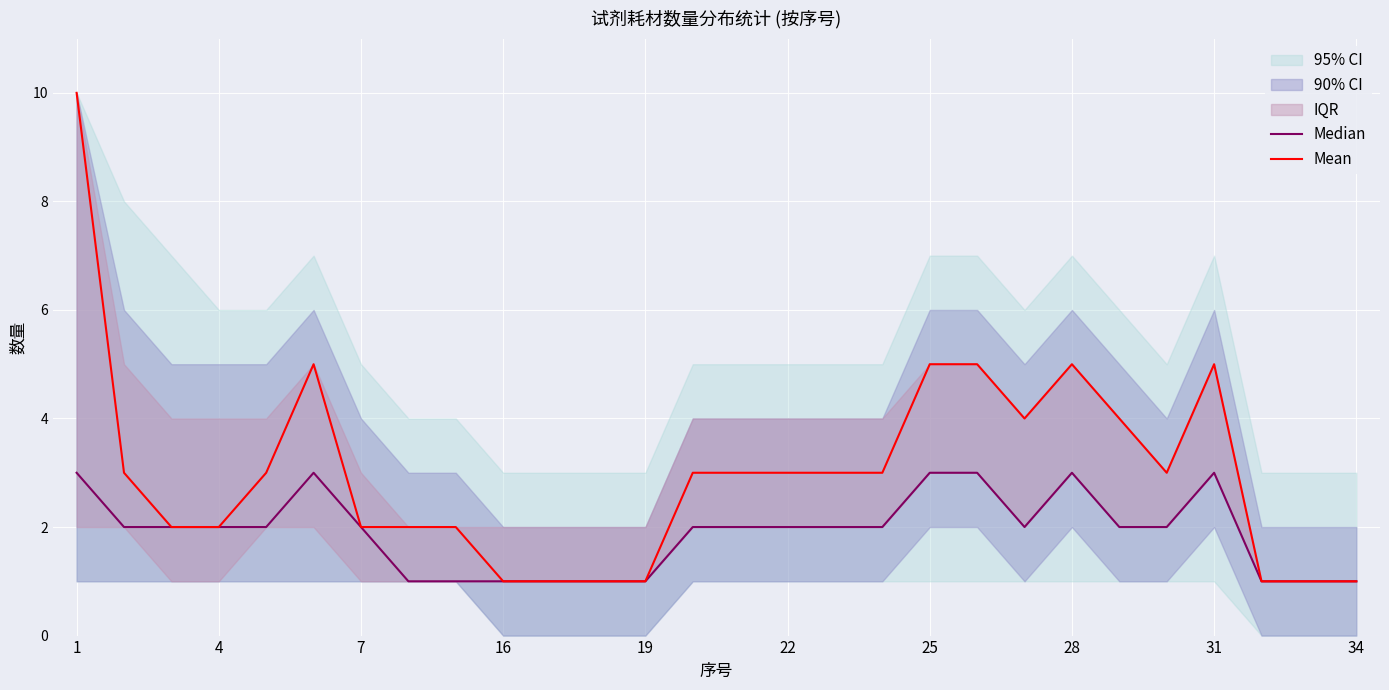

What is the difference between the second highest and second lowest values in the Mean series?

4